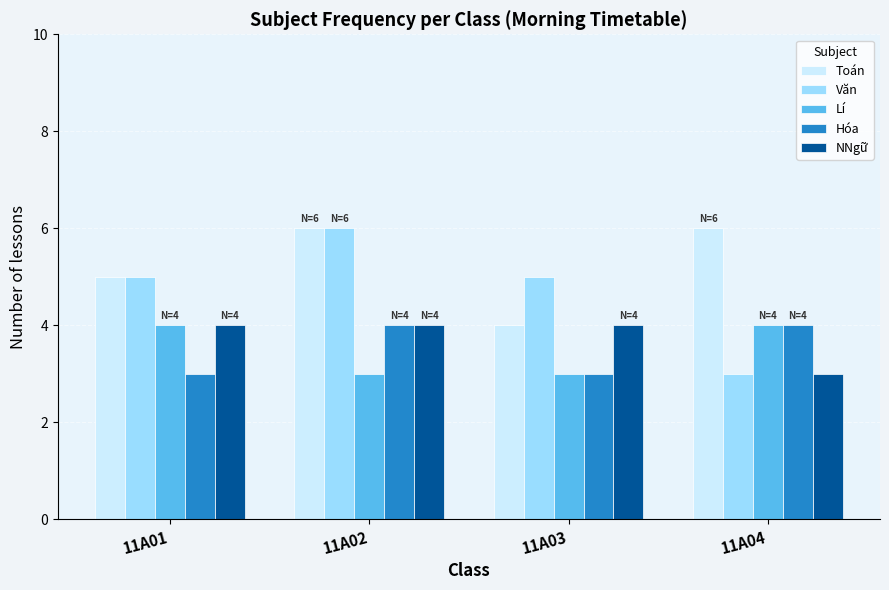

Which series has the largest total across all categories?

Toán